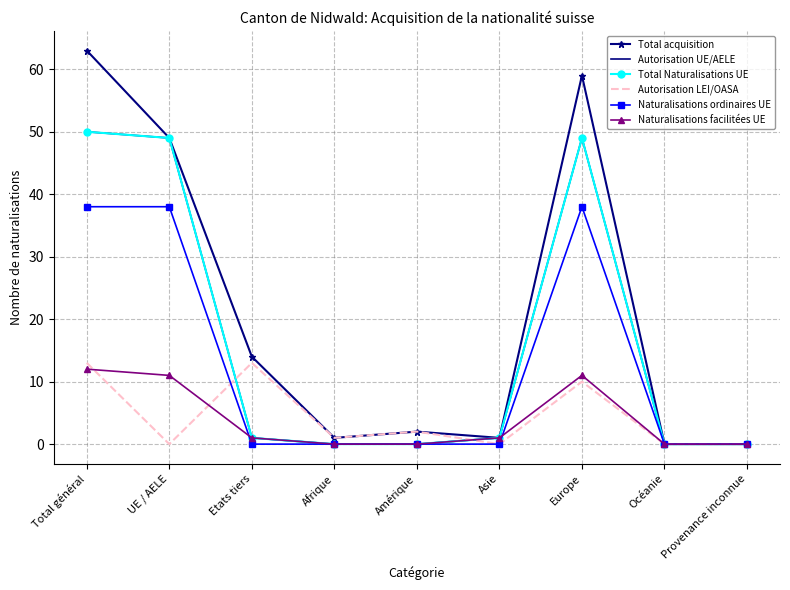

Where is the first local maximum for Autorisation UE/AELE?

Europe